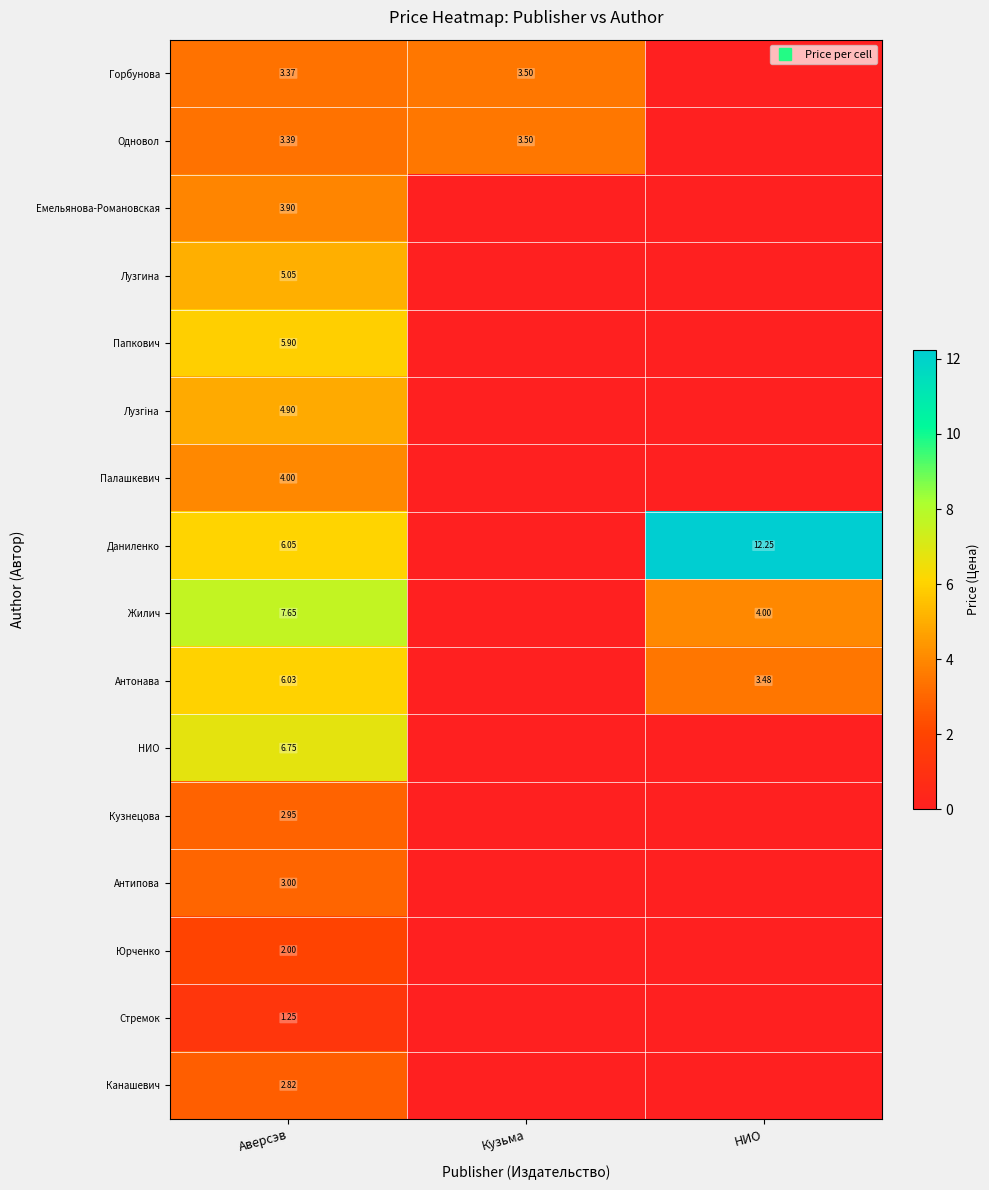

The row_12 series shows 0.0 at Кузьма. True or false?

True